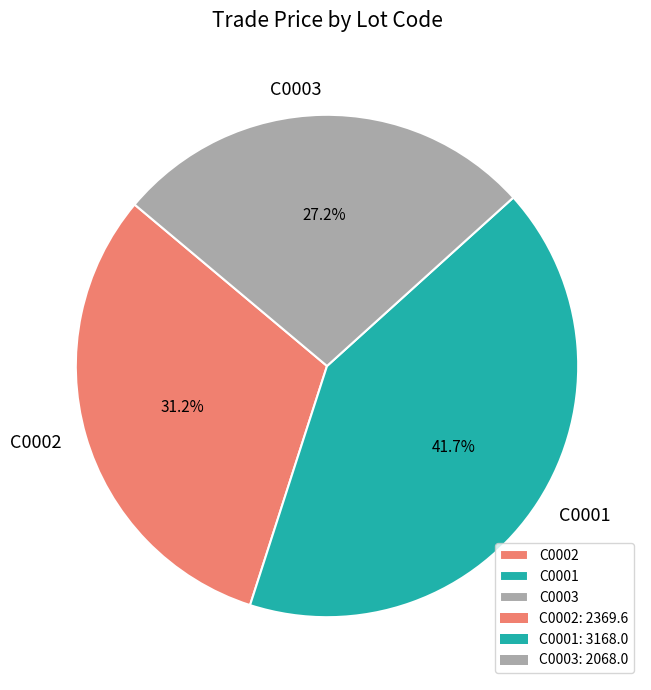

What percentage is the C0002 slice, to the nearest percent?

31%